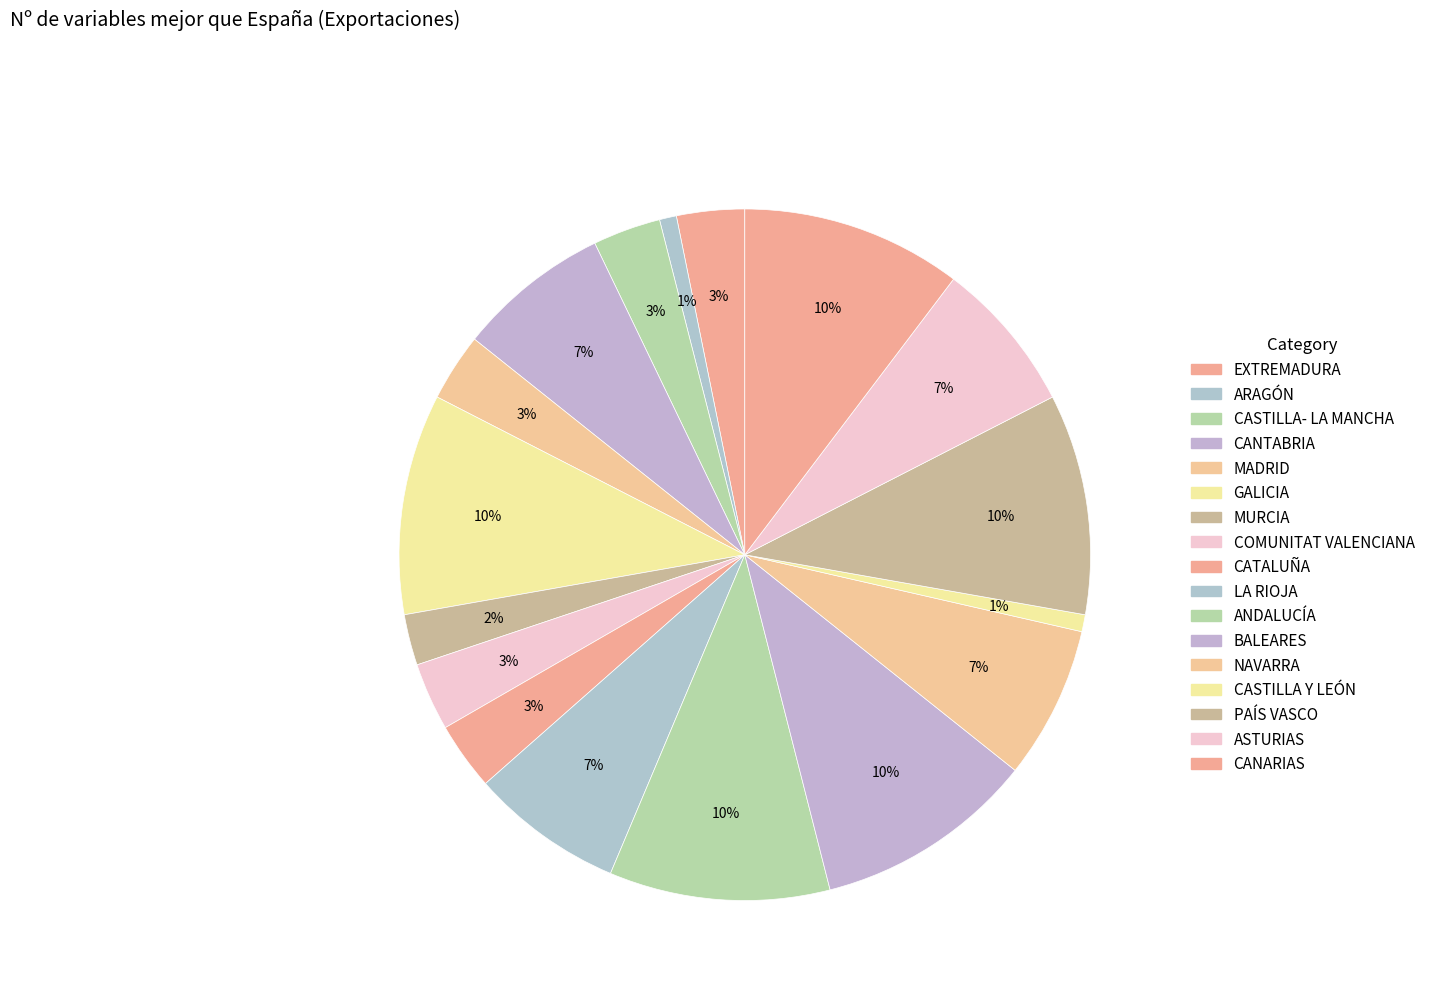

Count the number of slices in the pie.

17